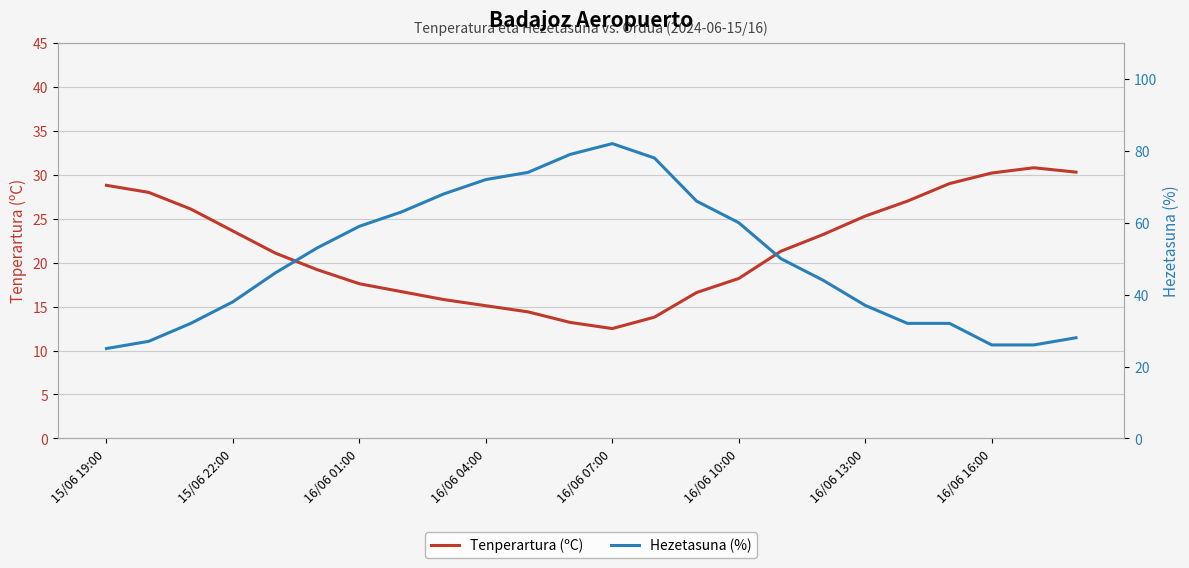

Which series has the largest total across all categories?

Hezetasuna (%)